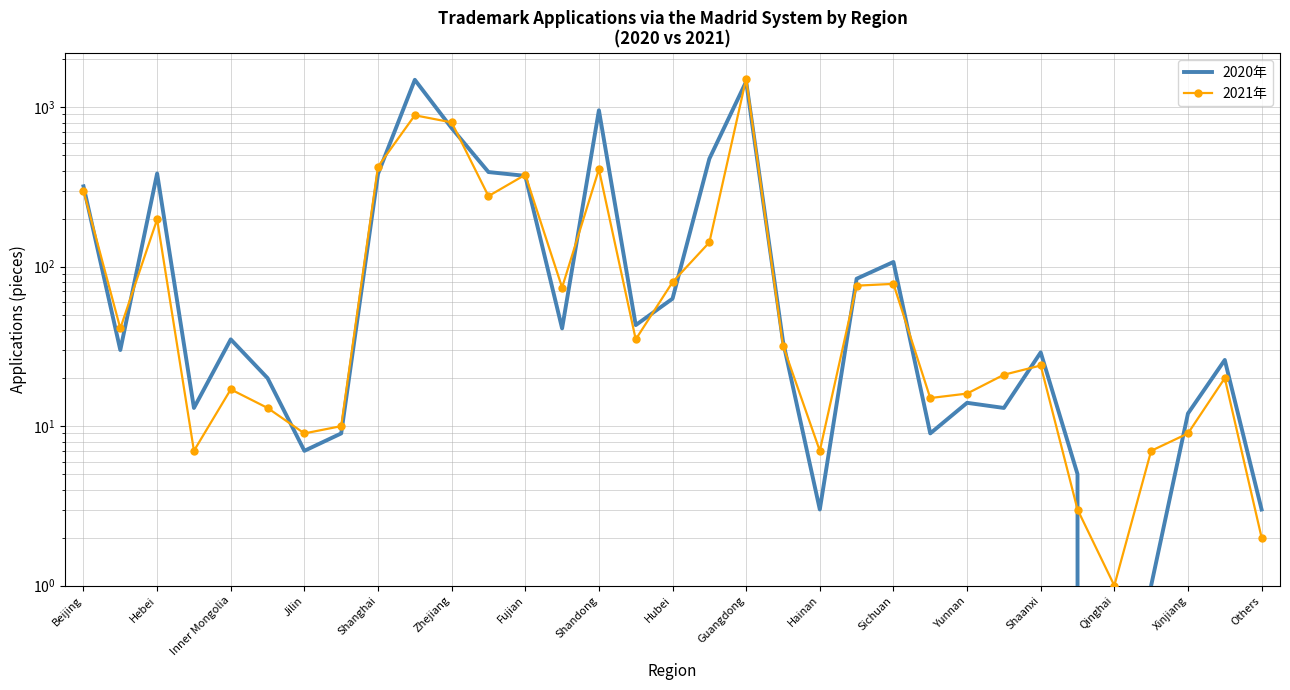

What position from the left is Jilin?

4